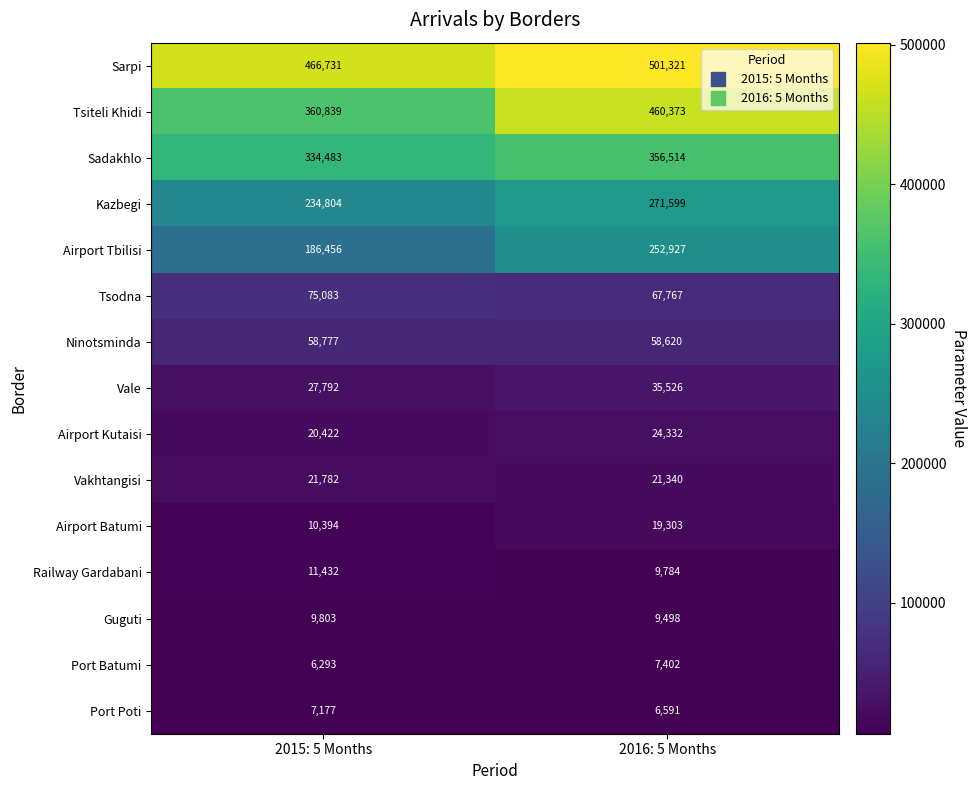

Reading left to right, transcribe all the data shown in this chart.

Sarpi: 2015: 5 Months=466731	2016: 5 Months=501321
Tsiteli Khidi: 2015: 5 Months=360839	2016: 5 Months=460373
Sadakhlo: 2015: 5 Months=334483	2016: 5 Months=356514
Kazbegi: 2015: 5 Months=234804	2016: 5 Months=271599
Airport Tbilisi: 2015: 5 Months=186456	2016: 5 Months=252927
Tsodna: 2015: 5 Months=75083	2016: 5 Months=67767
Ninotsminda: 2015: 5 Months=58777	2016: 5 Months=58620
Vale: 2015: 5 Months=27792	2016: 5 Months=35526
Airport Kutaisi: 2015: 5 Months=20422	2016: 5 Months=24332
Vakhtangisi: 2015: 5 Months=21782	2016: 5 Months=21340
Airport Batumi: 2015: 5 Months=10394	2016: 5 Months=19303
Railway Gardabani: 2015: 5 Months=11432	2016: 5 Months=9784
Guguti: 2015: 5 Months=9803	2016: 5 Months=9498
Port Batumi: 2015: 5 Months=6293	2016: 5 Months=7402
Port Poti: 2015: 5 Months=7177	2016: 5 Months=6591